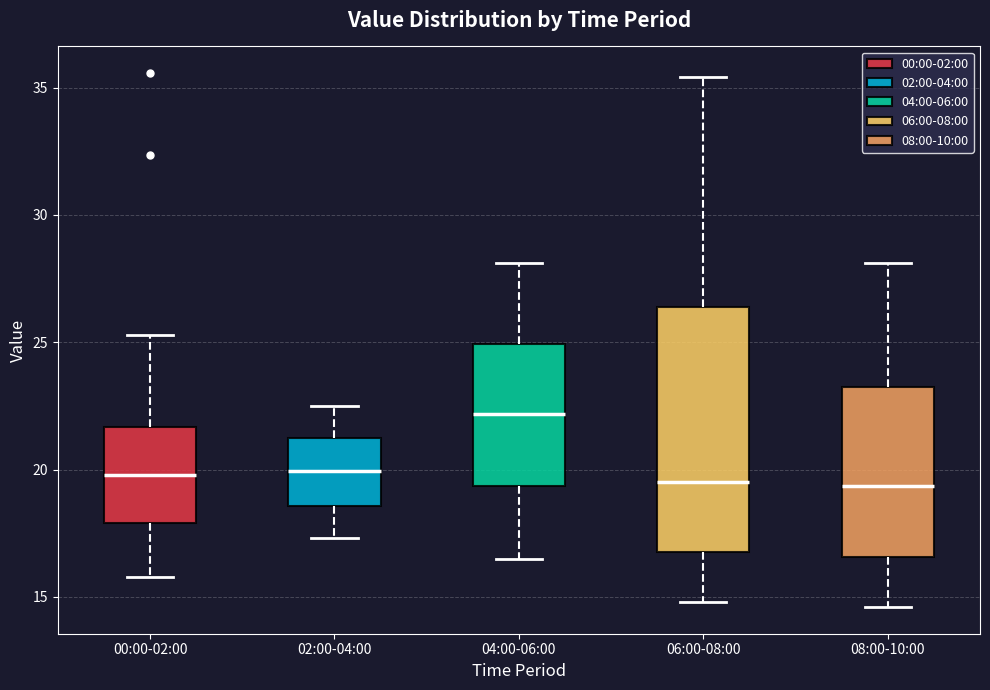

Reading left to right, read every box against the y-axis: the position of its median line, the range the box covers, and the ends of its whiskers. The values are not printed on the chart, so give them approximately, as read against the axis.

00:00-02:00: median 20.0, box 18.0 to 21.5, whiskers 16.0 to 25.5
02:00-04:00: median 20.0, box 18.5 to 21.0, whiskers 17.5 to 22.5
04:00-06:00: median 22.0, box 19.5 to 25.0, whiskers 16.5 to 28.0
06:00-08:00: median 19.5, box 17.0 to 26.5, whiskers 15.0 to 35.5
08:00-10:00: median 19.5, box 16.5 to 23.0, whiskers 14.5 to 28.0